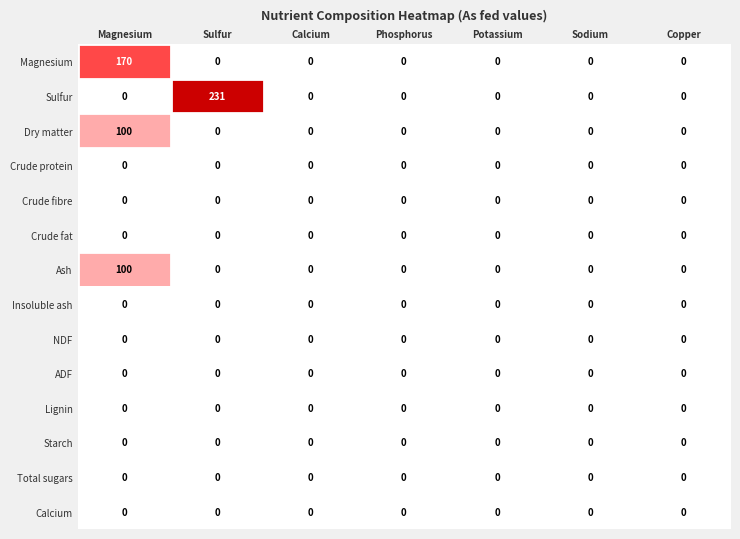

Which series has the largest range (max minus min)?

Sulfur